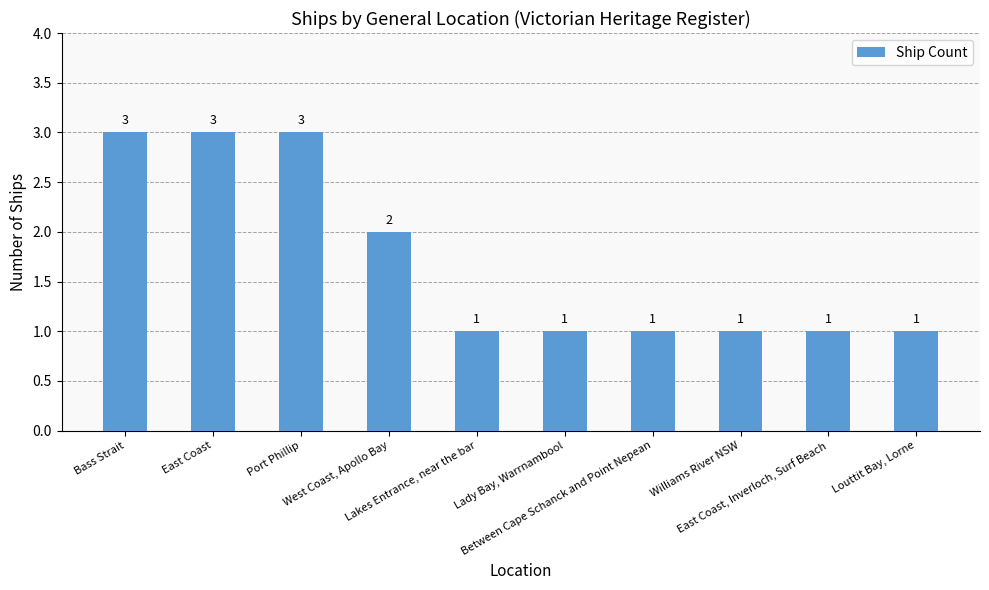

What is the smallest value displayed?

1